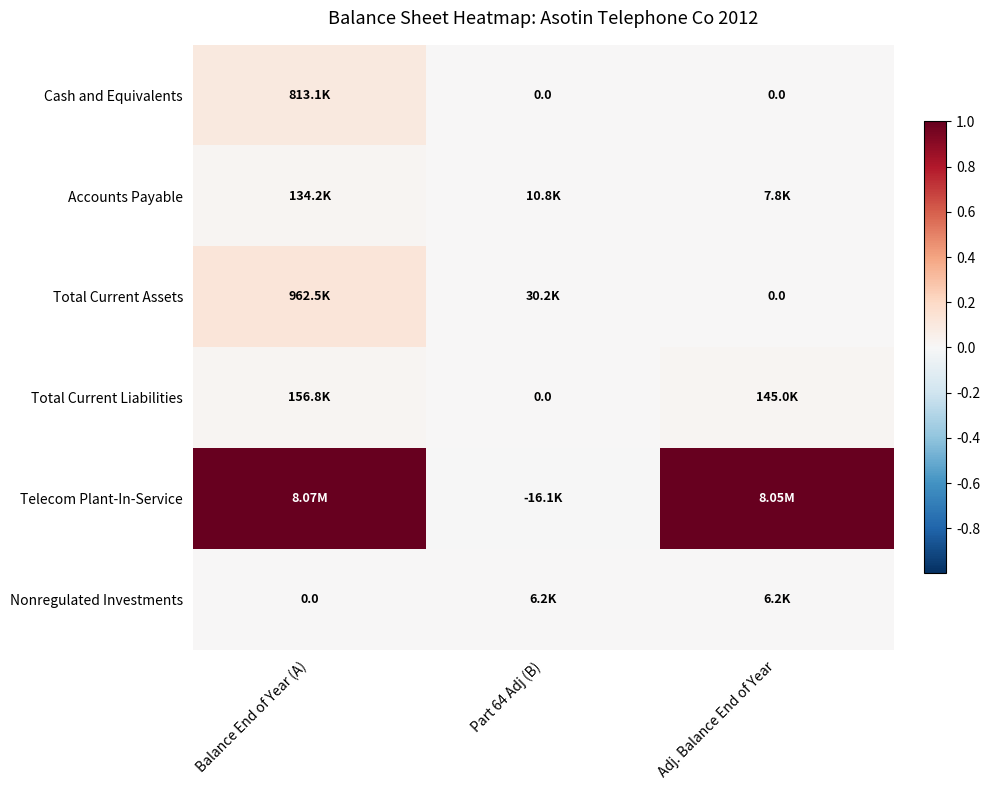

Is the value of Nonregulated Investments at Balance End of Year (A) greater than the value of Accounts Payable at Balance End of Year (A)?

No